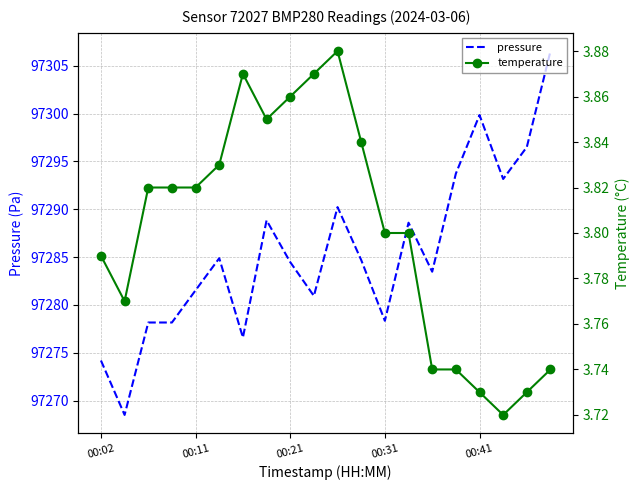

What is the approximate value of temperature at 00:41?

3.7